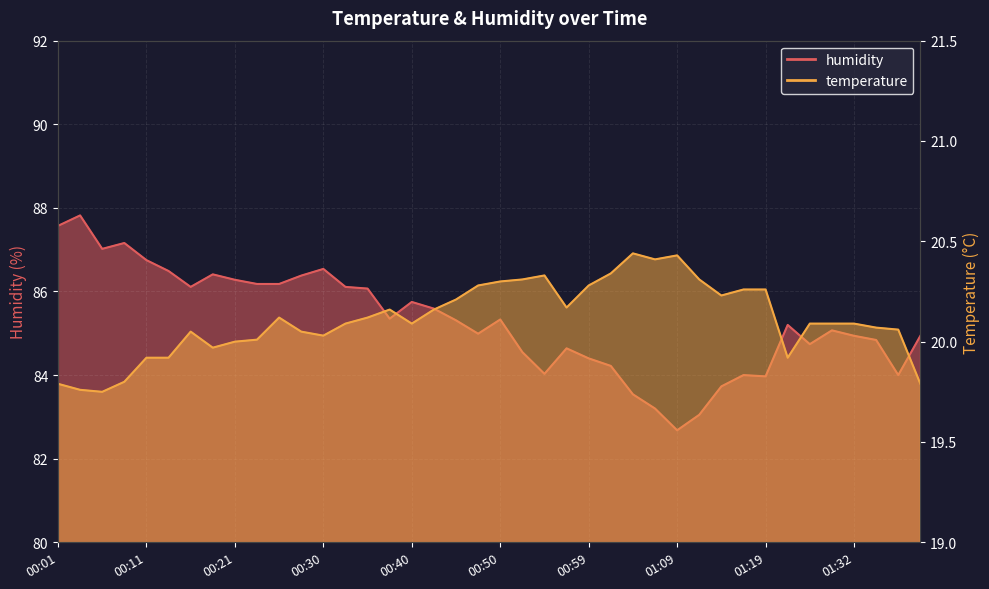

What is the value of the temperature point at the 18th from the left?

20.2